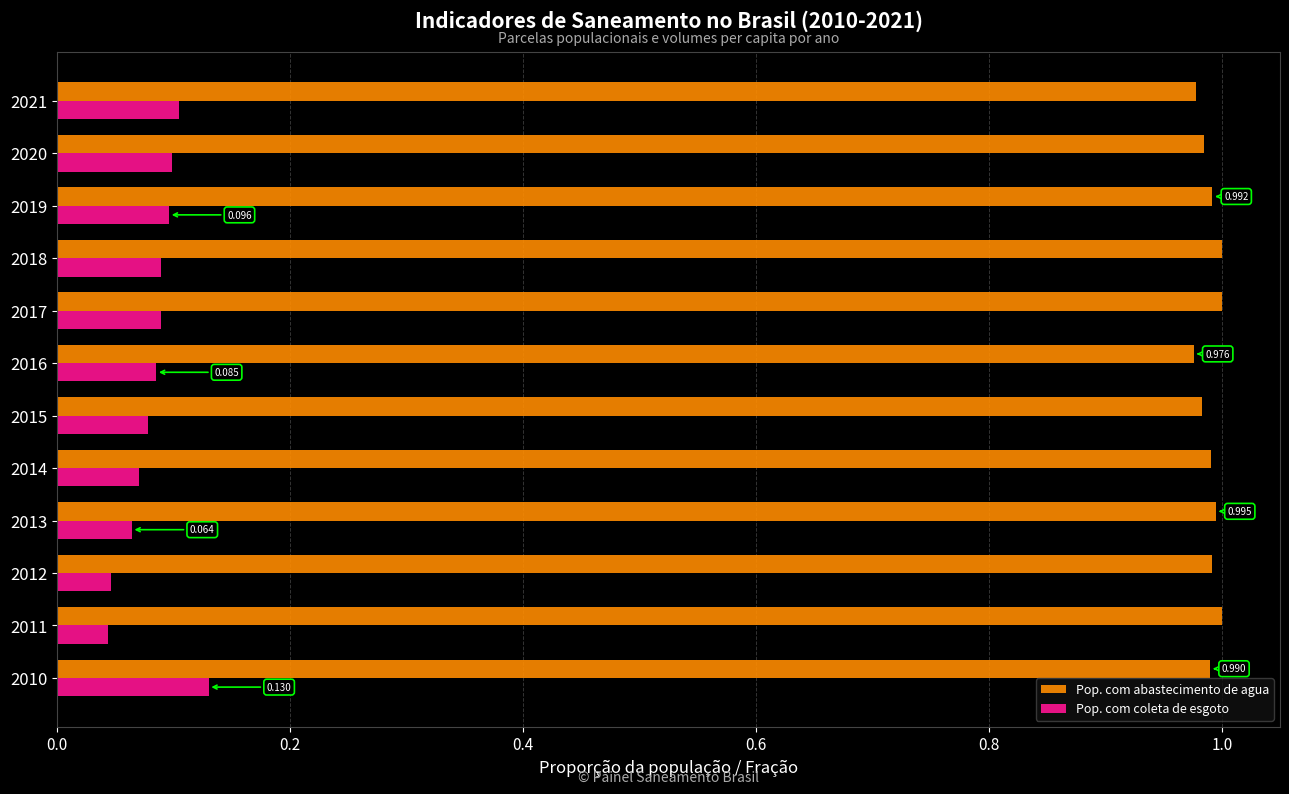

Which series has the widest spread of values?

Pop. com coleta de esgoto